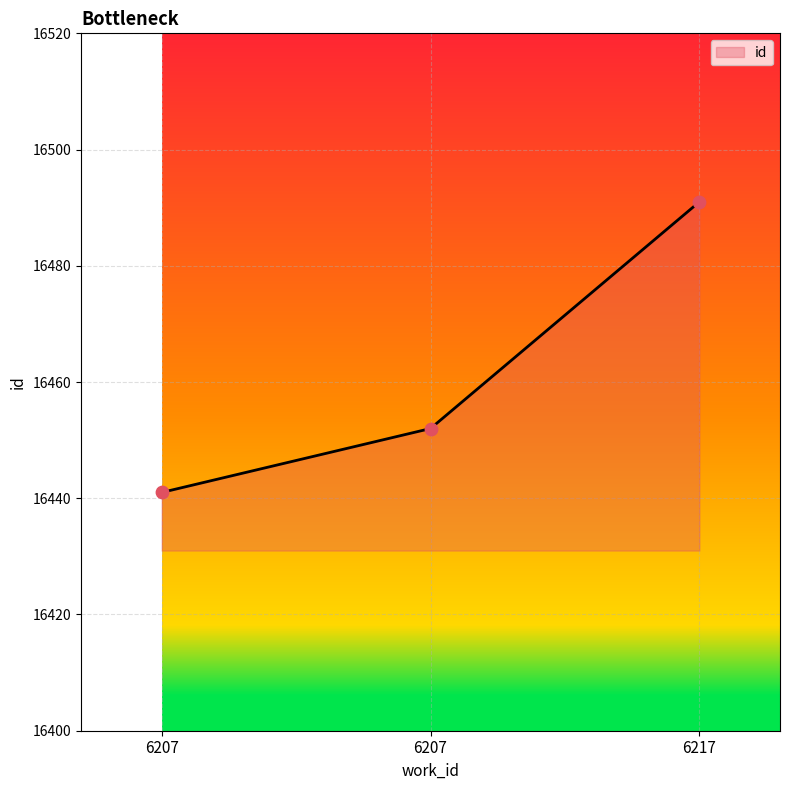

What is the change in value from 6207 to 6207?

+11